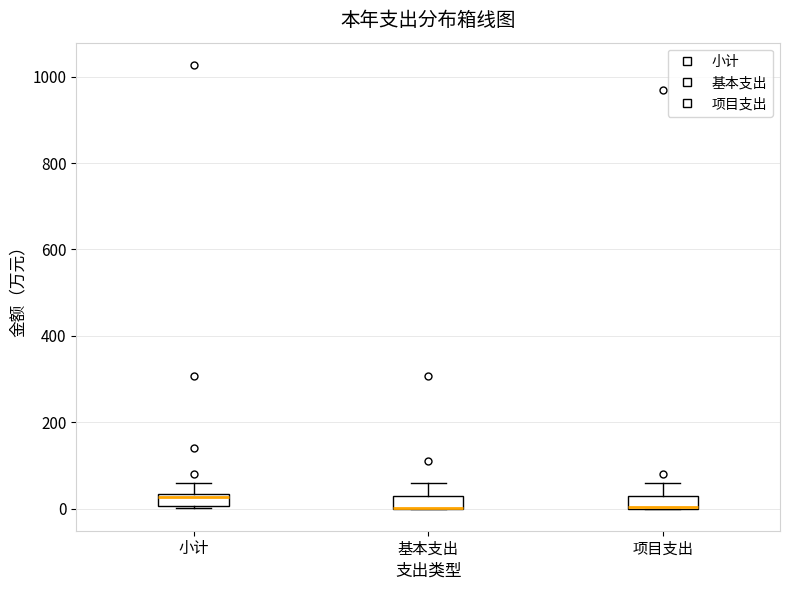

Where is the lower edge of the box for 基本支出 on the y-axis? The values are not printed on the chart, so give them approximately, as read against the axis.

0